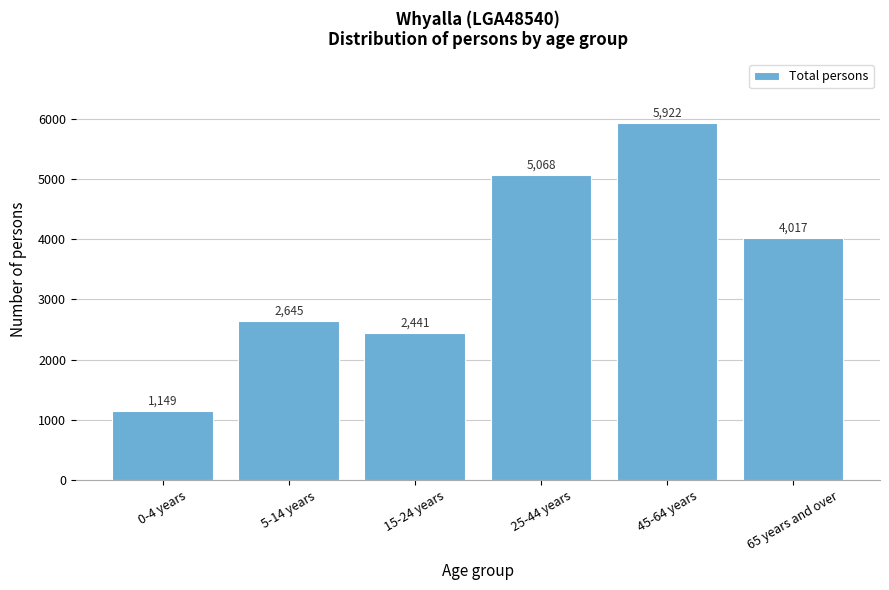

Reading left to right, what are all the values shown in this chart?

1149	2645	2441	5068	5922	4017